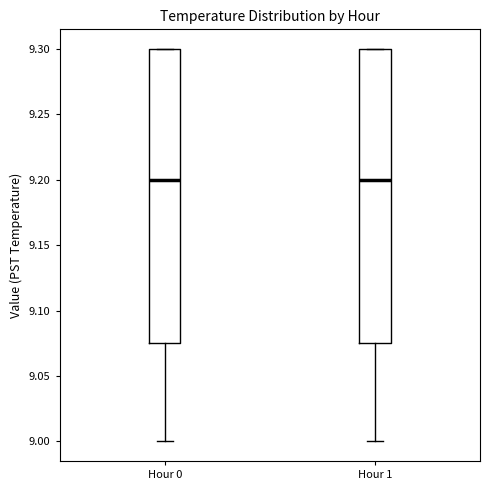

Reading left to right, read every box against the y-axis: the position of its median line, the range the box covers, and the ends of its whiskers. The values are not printed on the chart, so give them approximately, as read against the axis.

Hour 0: median 9.200, box 9.075 to 9.300, whiskers 9.000 to 9.300
Hour 1: median 9.200, box 9.075 to 9.300, whiskers 9.000 to 9.300